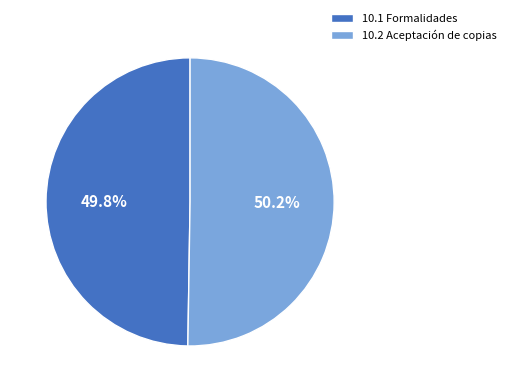

To the nearest percent, what is the combined percentage of 10.2 Aceptación de copias and 10.1 Formalidades?

100%